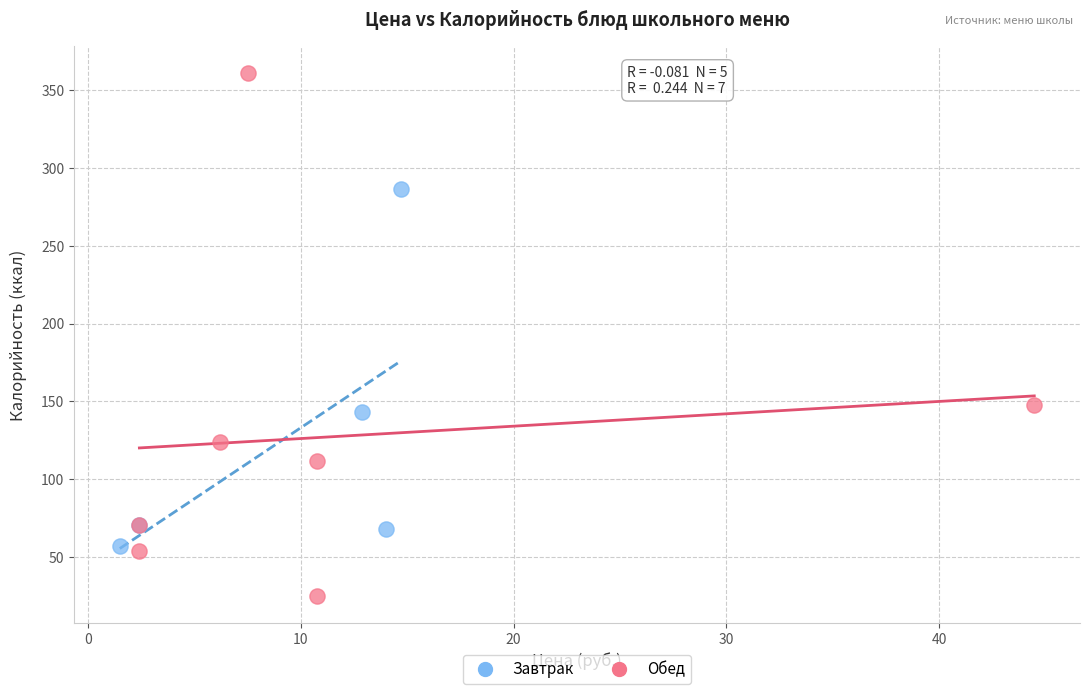

What are all the series names shown in the legend?

Завтрак, Обед